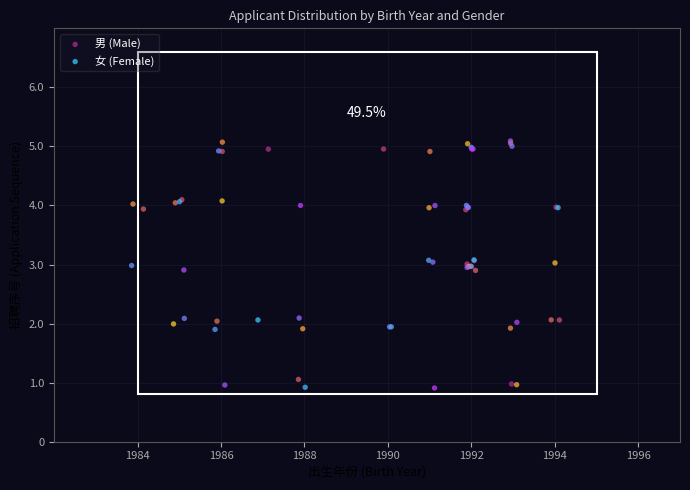

What are all the series names shown in the legend?

男 (Male), 女 (Female)